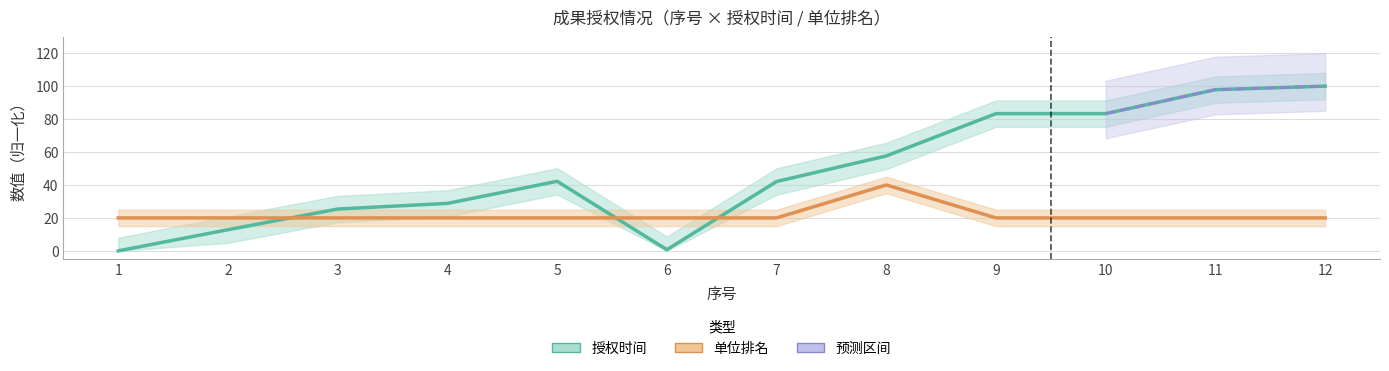

What is the greatest value displayed?

100.0